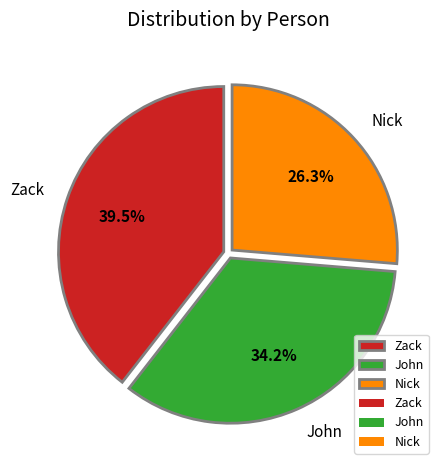

Which category has the biggest portion of the pie?

Zack